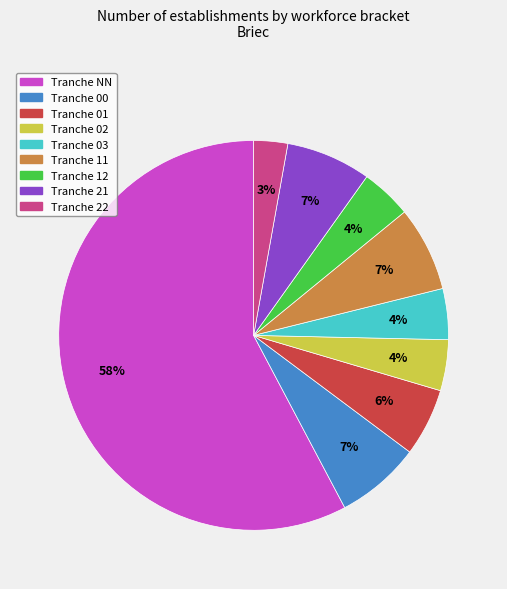

Is there a majority slice in this chart?

Yes